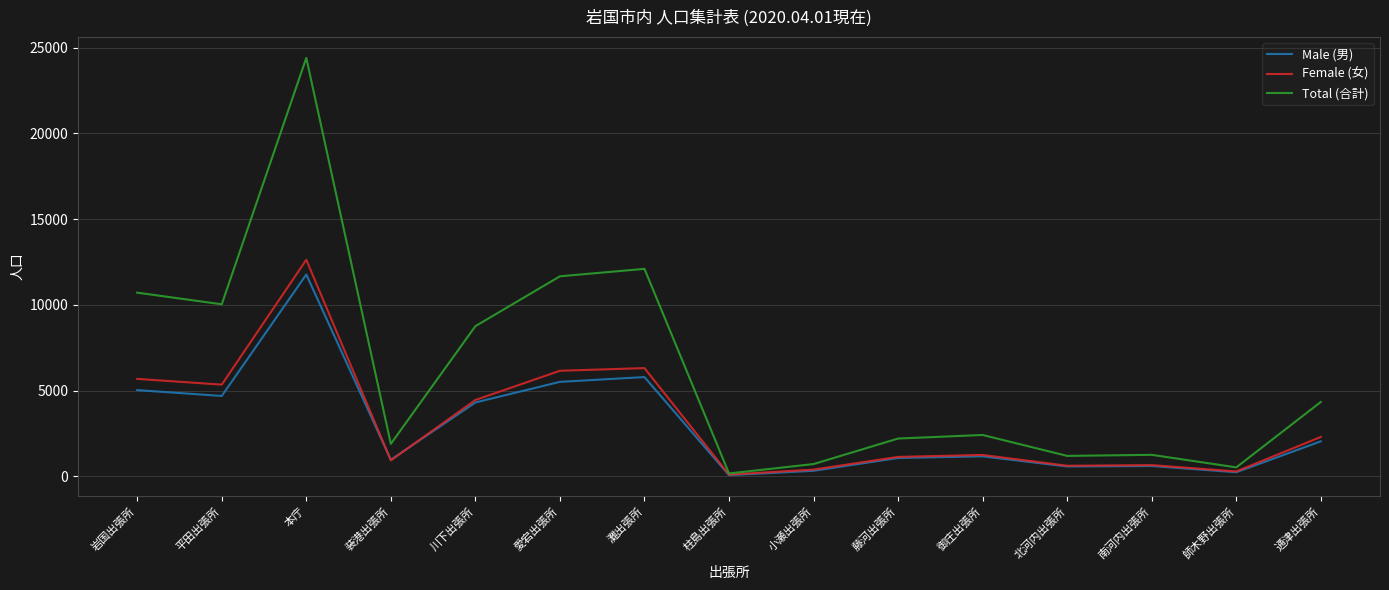

What is the sum of the Total (合計) values at 藤河出張所 and 御庄出張所?

4614